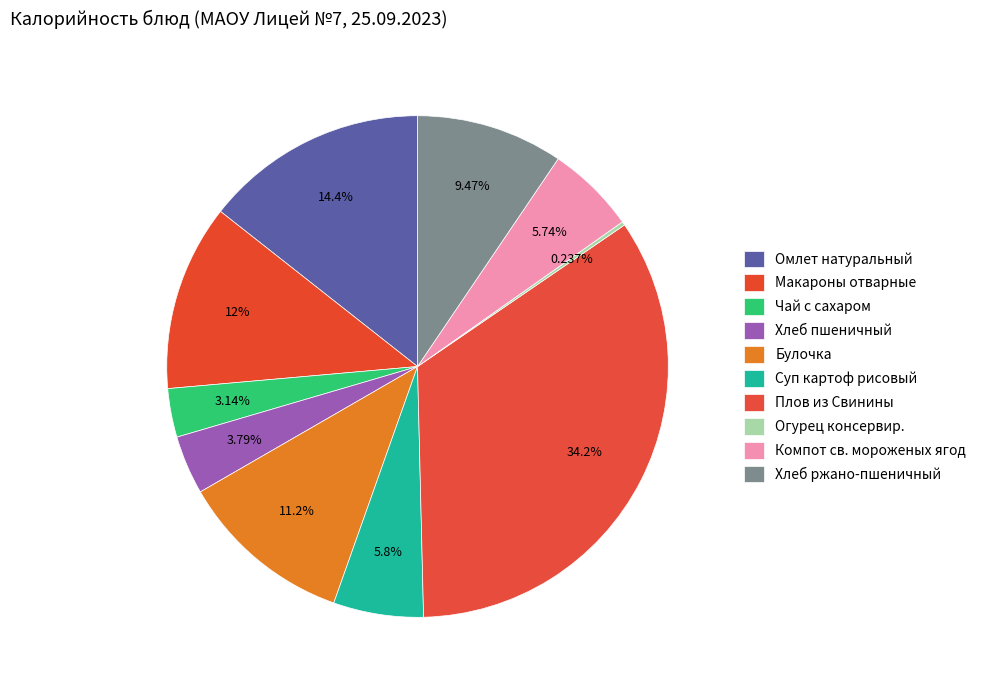

To the nearest percent, what is the difference between the Хлеб пшеничный and Хлеб ржано-пшеничный slice percentages?

6%